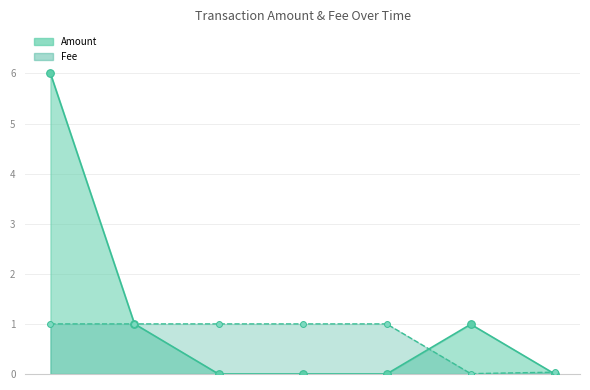

What is the total value across all series at 2017-06-26 04:17:02?

2.0